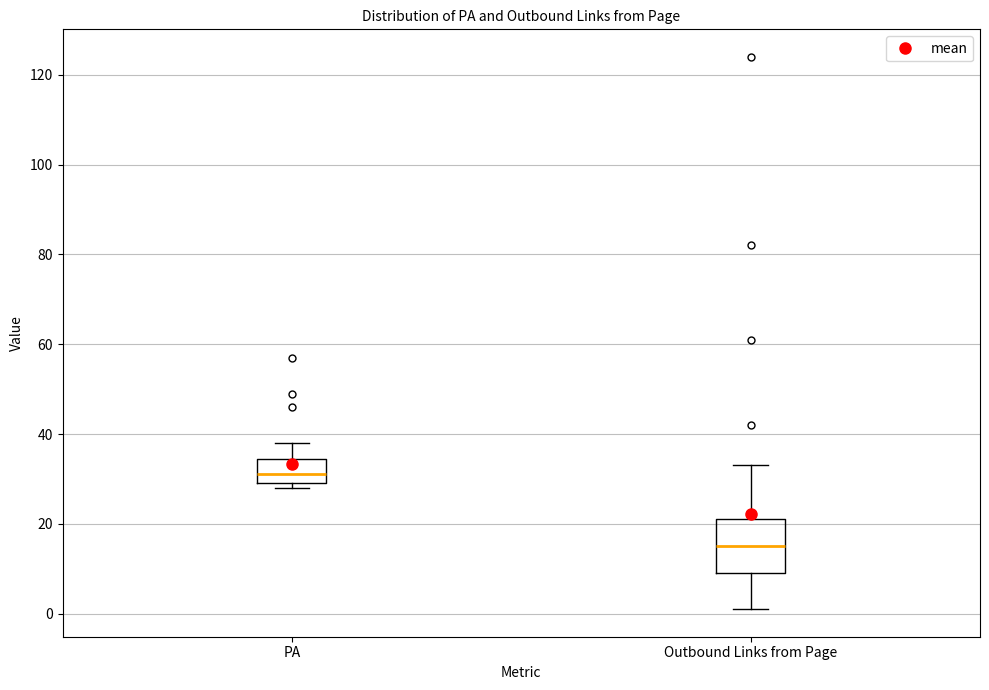

Where is the lower edge of the box for Outbound Links from Page on the y-axis? The values are not printed on the chart, so give them approximately, as read against the axis.

10